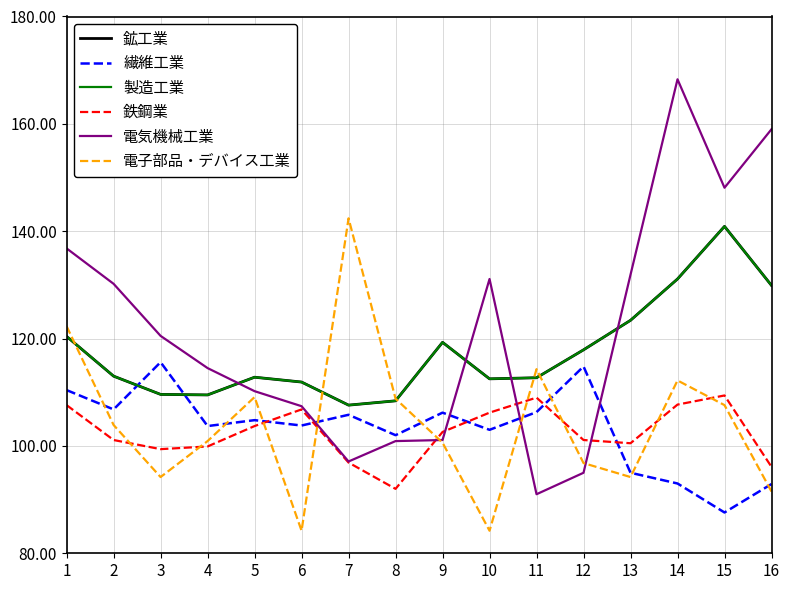

Does the chart have visible grid lines?

Yes